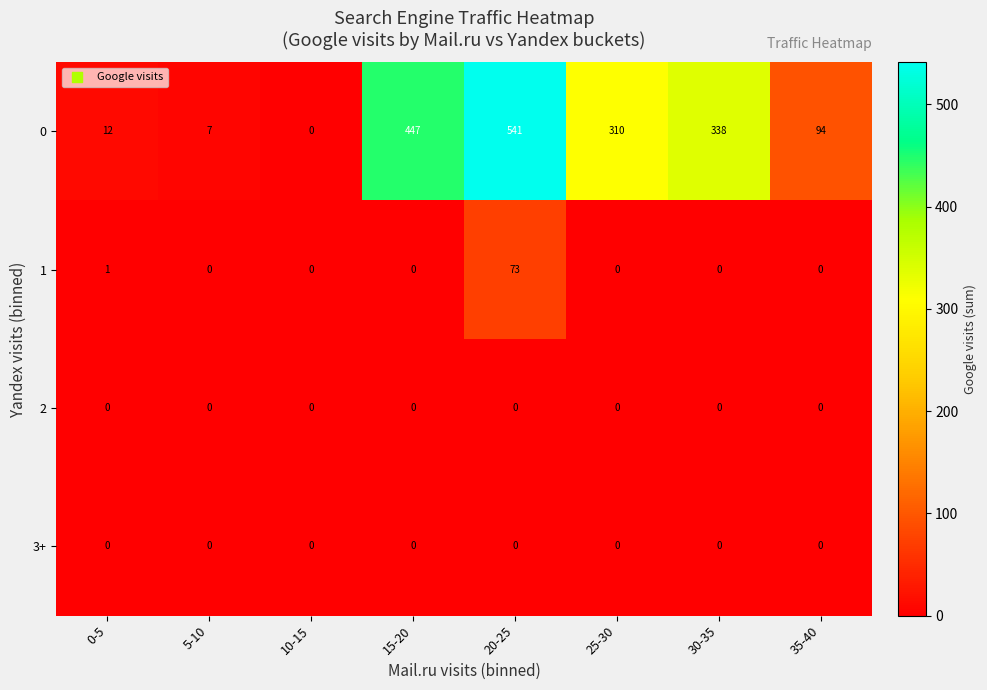

Which series has the largest total across all categories?

0